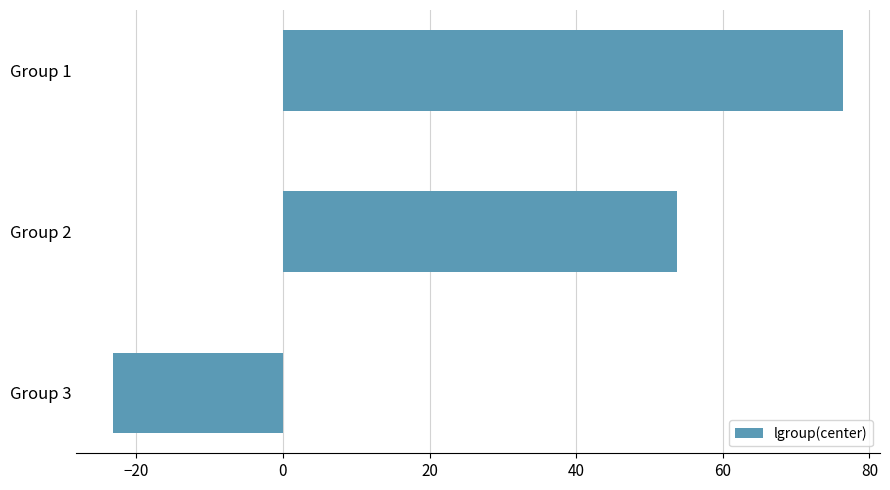

What is the average value?

35.7